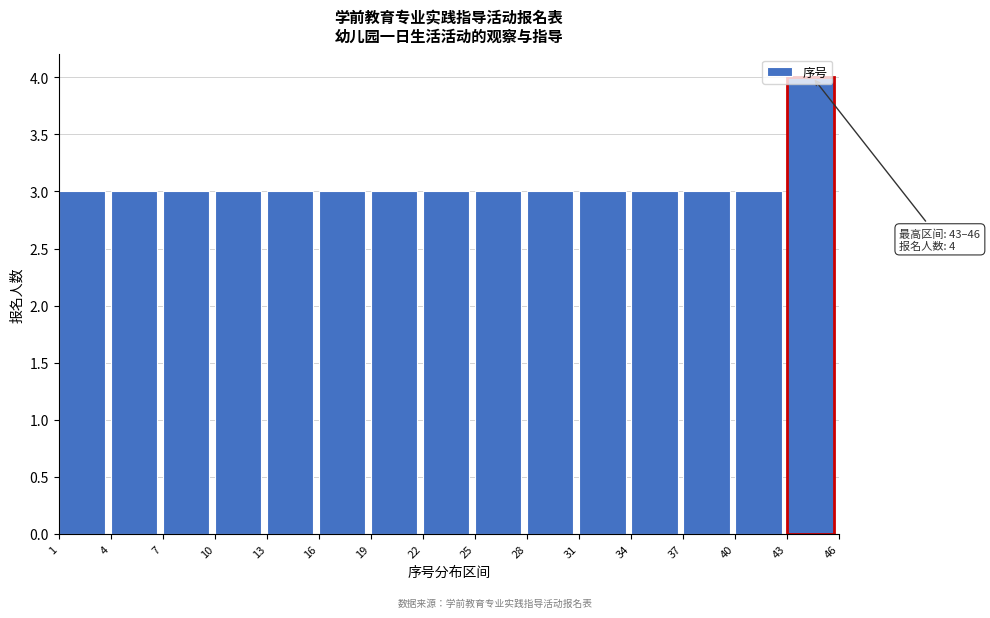

Which range on the x-axis has the tallest bar?

43 to 46